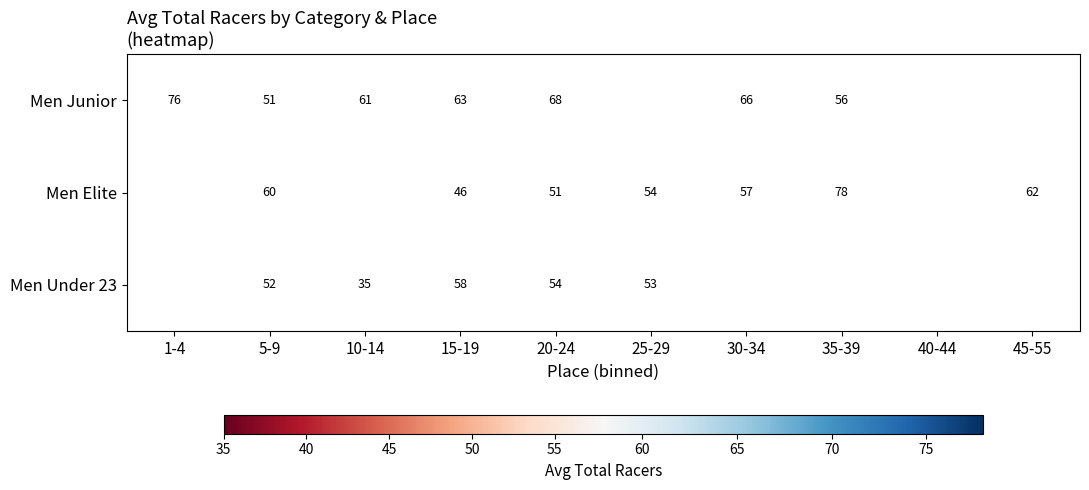

The value of Men Junior at 15-19 is 113. True or false?

False